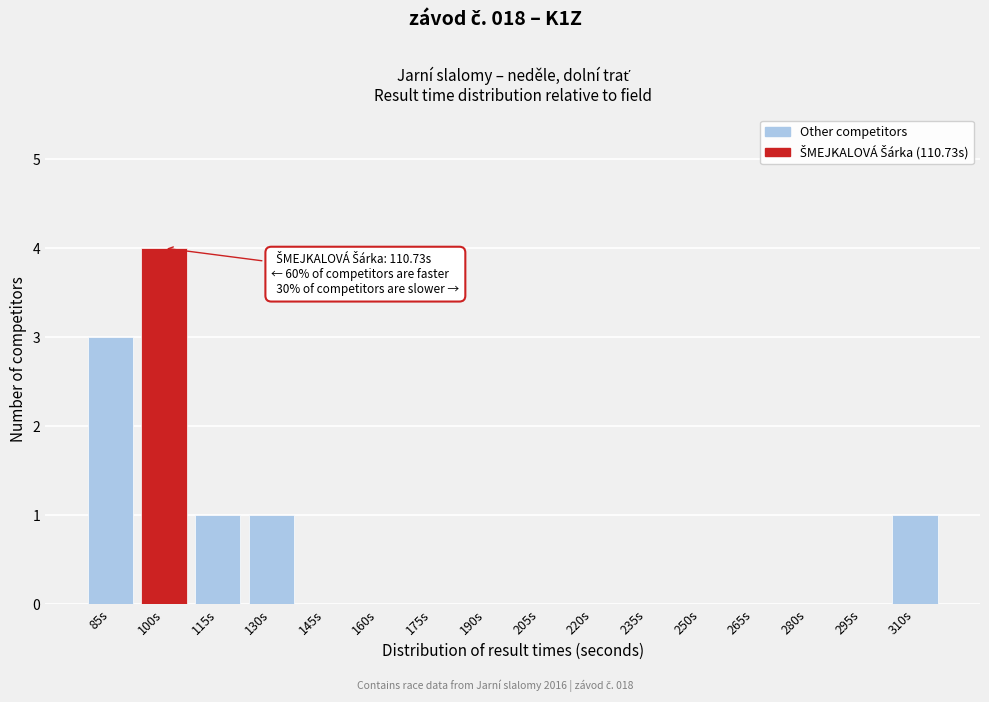

Reading left to right, extract all data points from this chart.

85s=3	100s=4	115s=1	130s=1	145s=0	160s=0	175s=0	190s=0	205s=0	220s=0	235s=0	250s=0	265s=0	280s=0	295s=0	310s=1